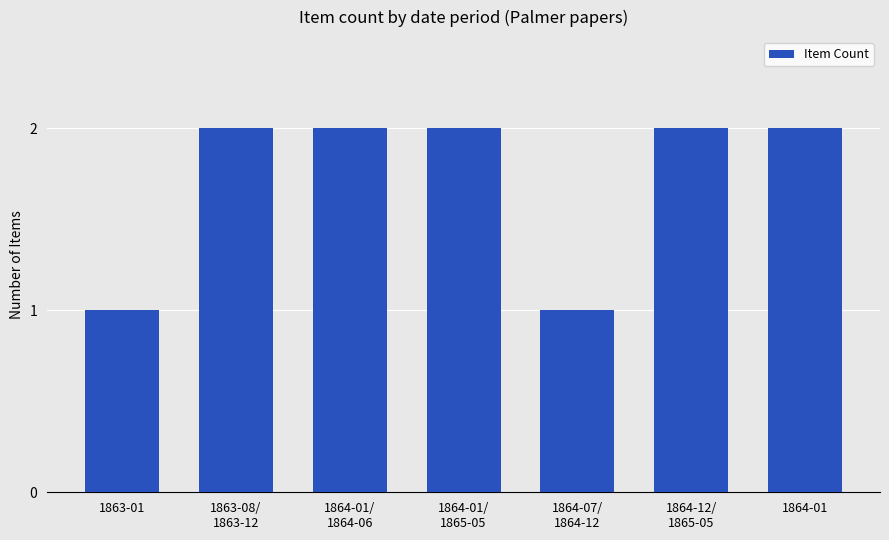

What position from the right is 1864-01/
1865-05?

4